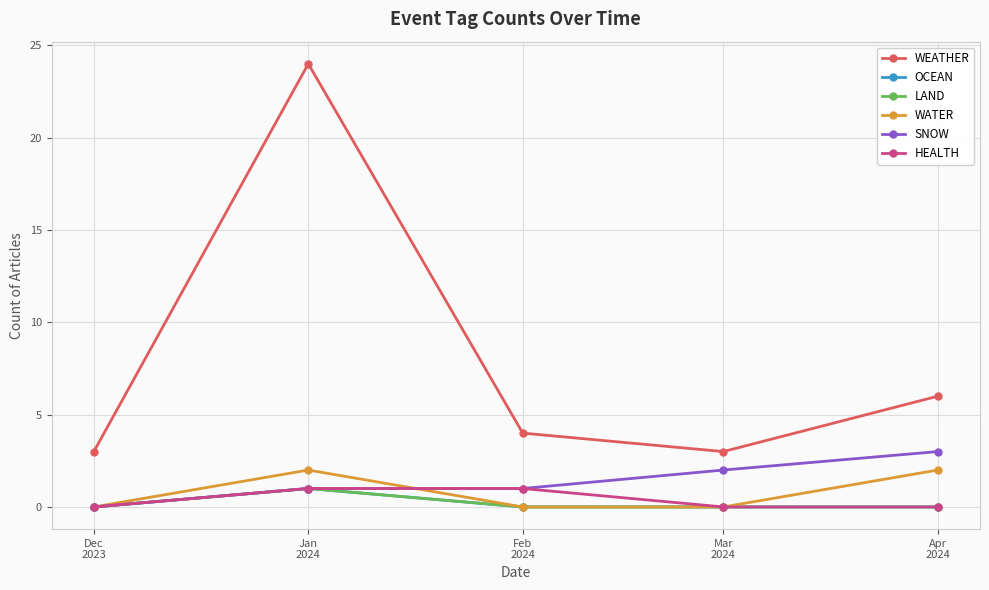

The value of HEALTH at Apr
2024 is 0. True or false?

True